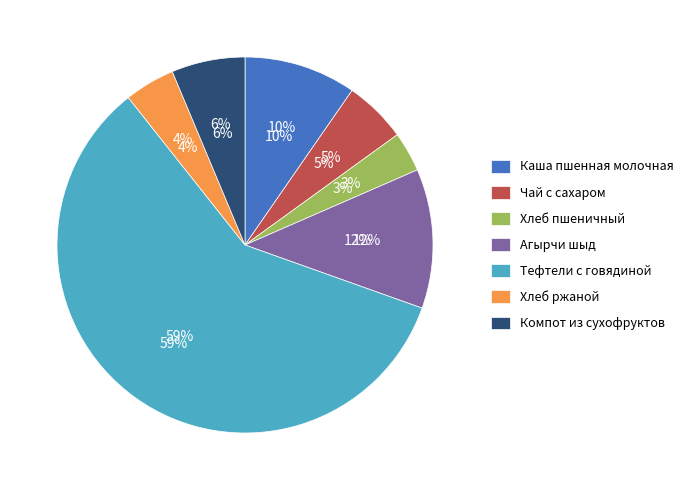

True or false: Чай с сахаром accounts for 5% of the total.

True